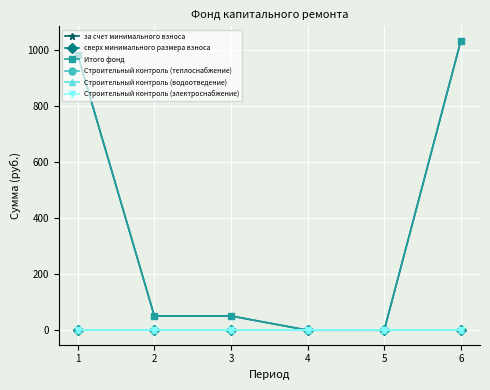

The value of Итого фонд at 3 is 50.9. True or false?

True